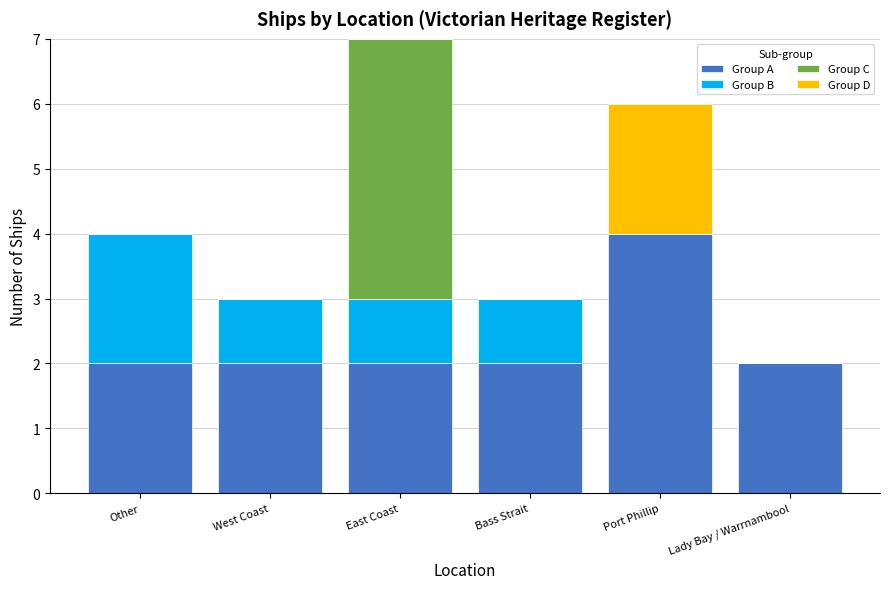

What value does the Group A series have at Port Phillip?

4